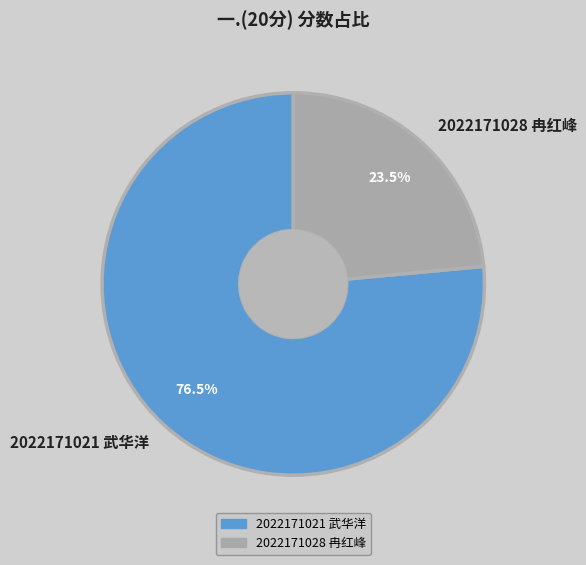

Rank the categories by value from highest to lowest.

2022171021 武华洋, 2022171028 冉红峰